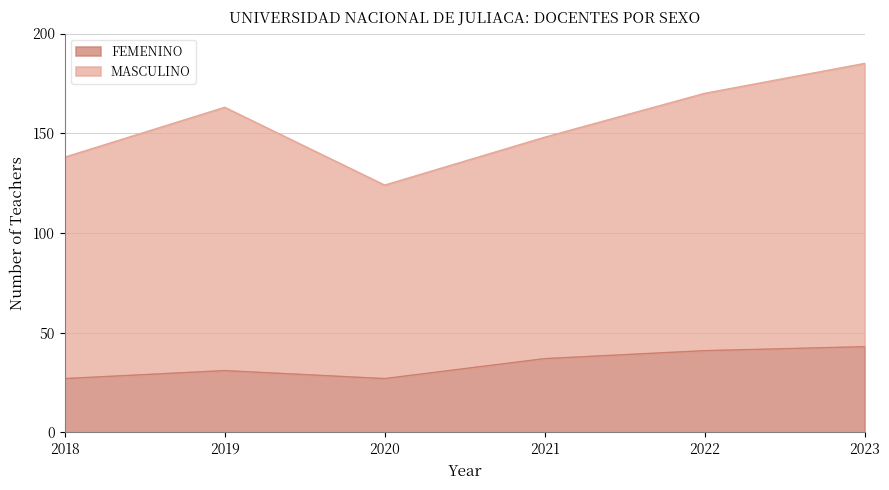

What is the lowest value of the FEMENINO series?

27